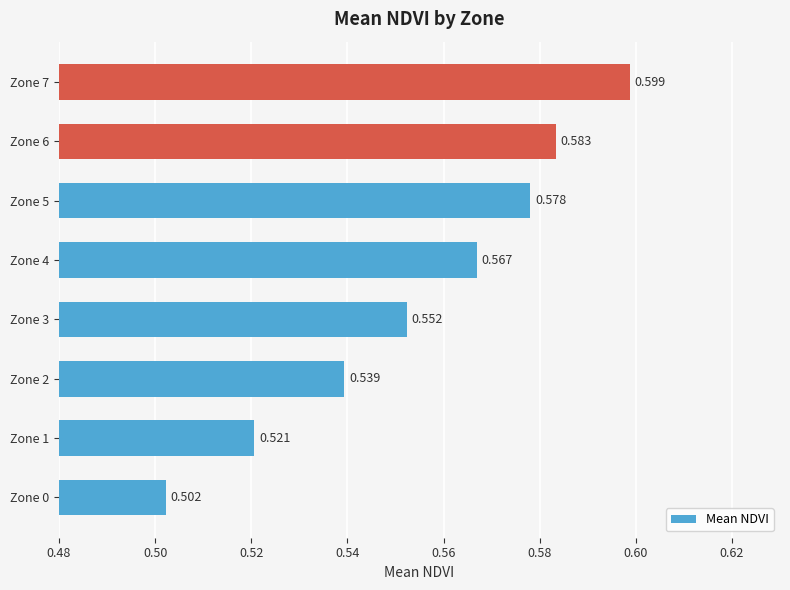

Which category has the highest value across all series?

Zone 7